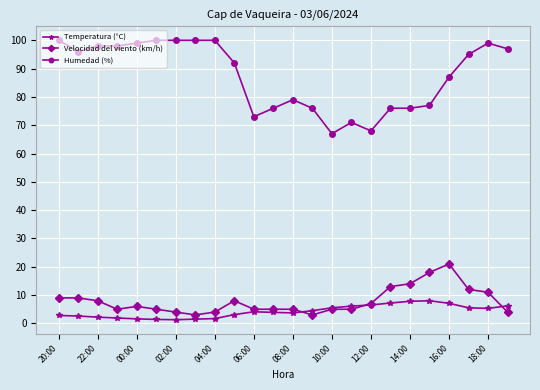

What is the value of the Velocidad del viento (km/h) point at the 7th from the left?

4.0